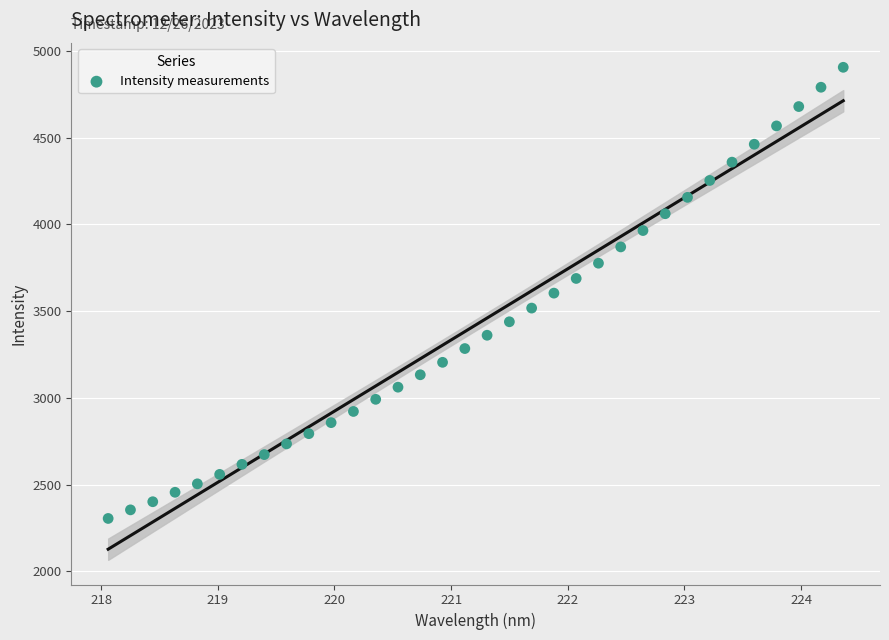

What is the range of Y values (max minus min)?

2602.5